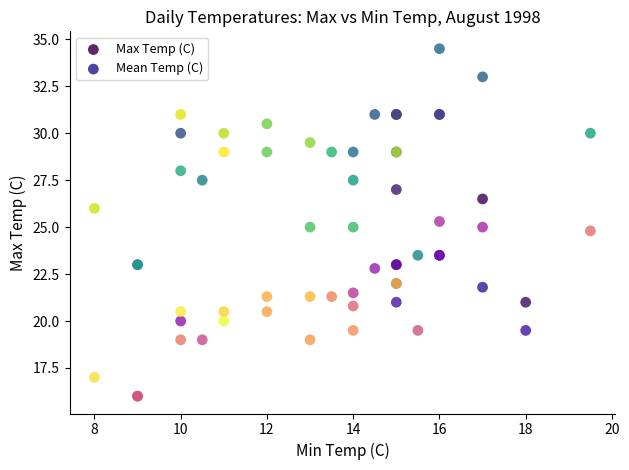

What are all the series names shown in the legend?

Max Temp (C), Mean Temp (C)